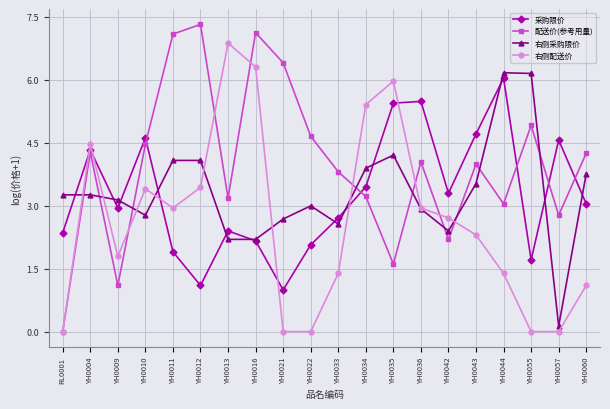

True or false: 右侧配送价 has more than 2 interior local peaks.

True